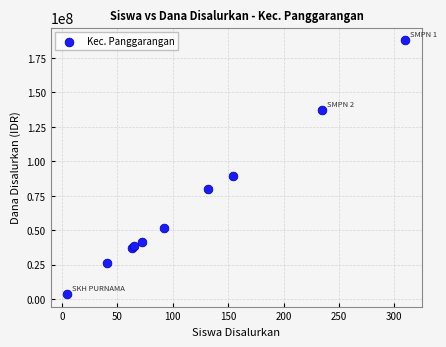

What Y value in the scatter plot is closest to 95812500?

89250000